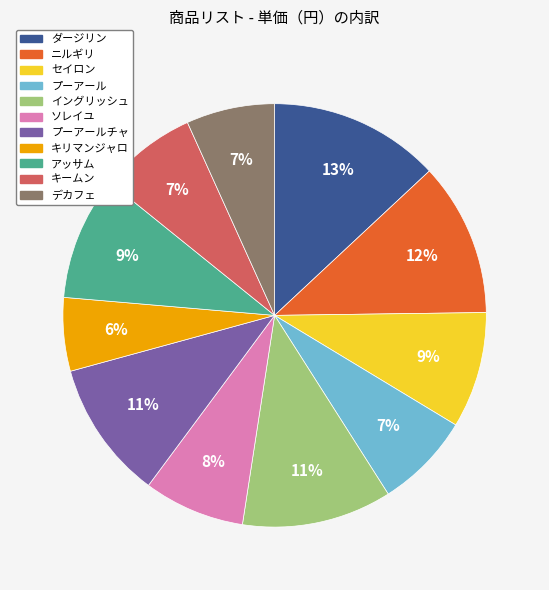

To the nearest percent, what is the average slice percentage?

9%